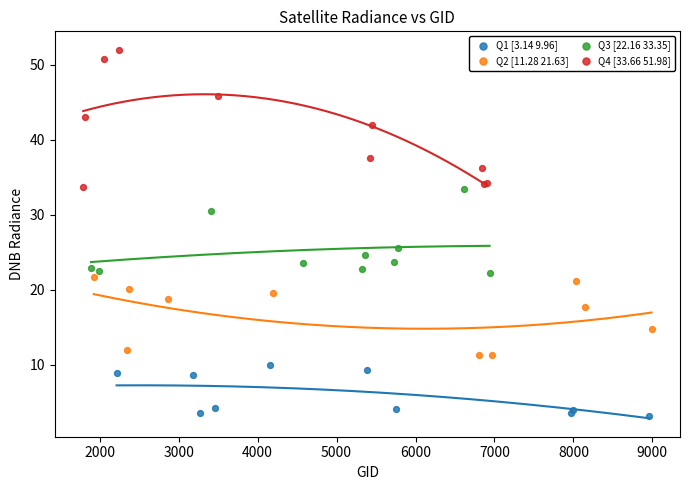

Which series reaches the maximum Y coordinate?

Q4 [33.66 51.98]